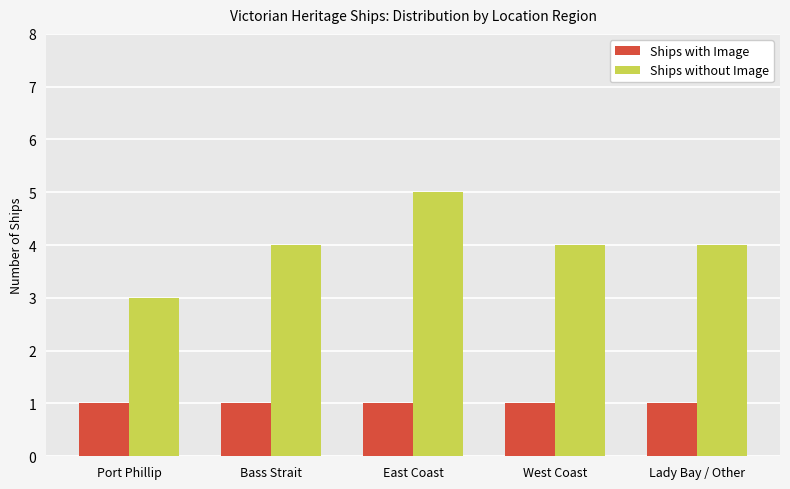

The value of Ships with Image at West Coast is 1. True or false?

True